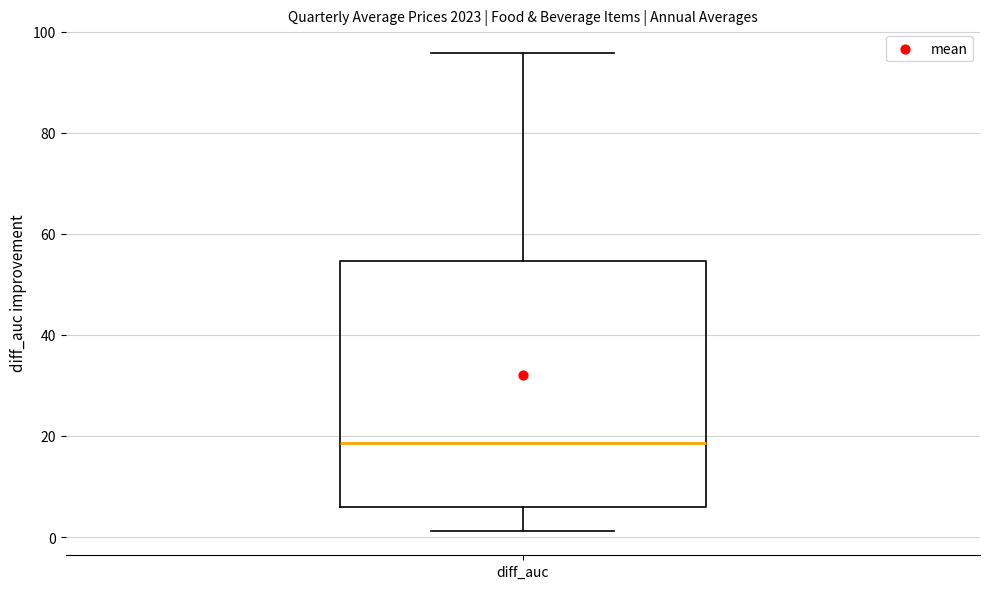

Where does the median line of the box for diff_auc sit on the y-axis? The values are not printed on the chart, so give them approximately, as read against the axis.

18